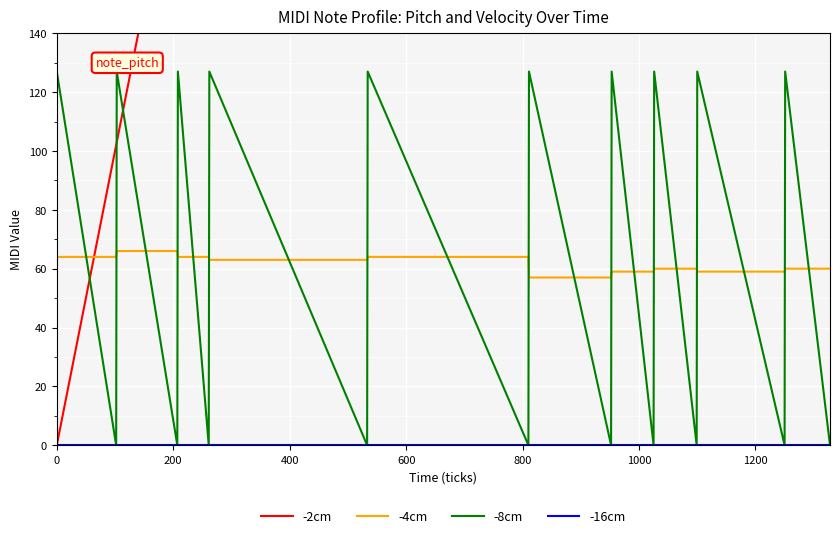

What is the highest value of the -4cm series?

66